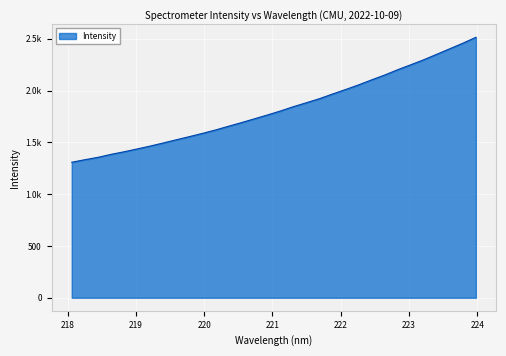

Is this an area chart (filled region under the line)?

Yes